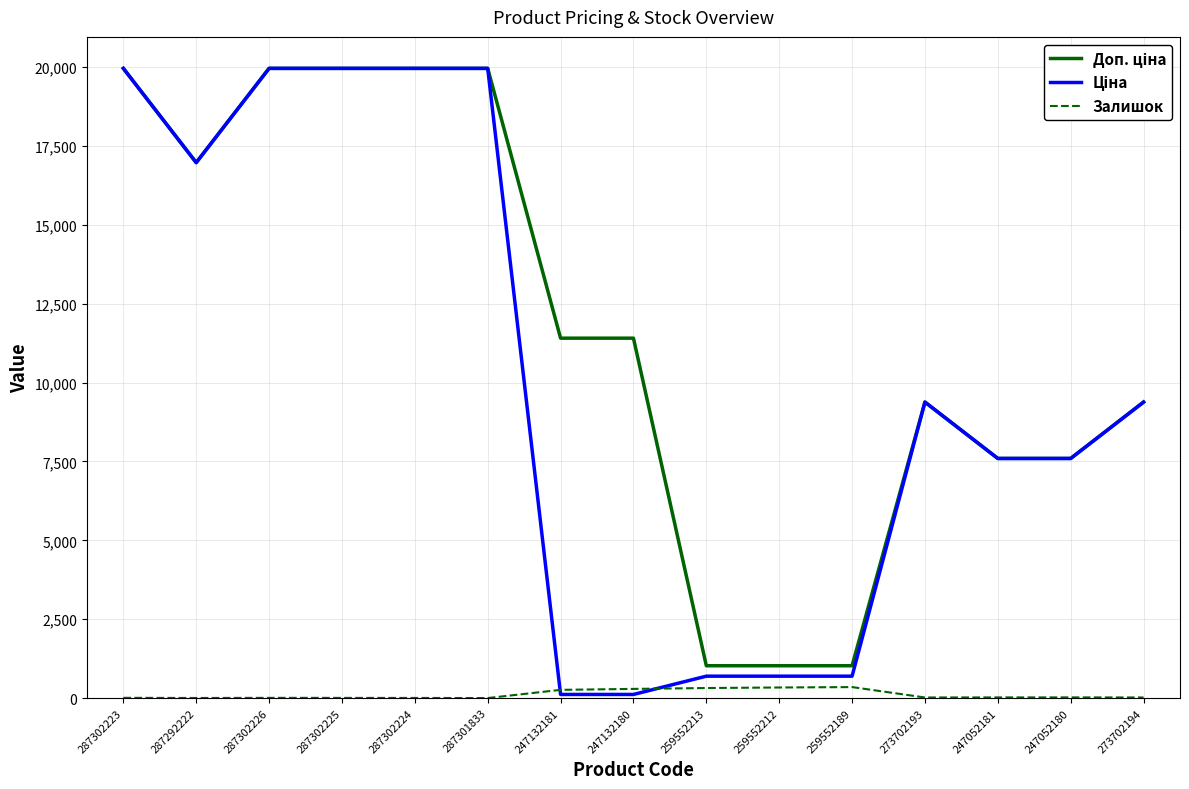

Is it true that Залишок equals 21.0 at 247052180?

True